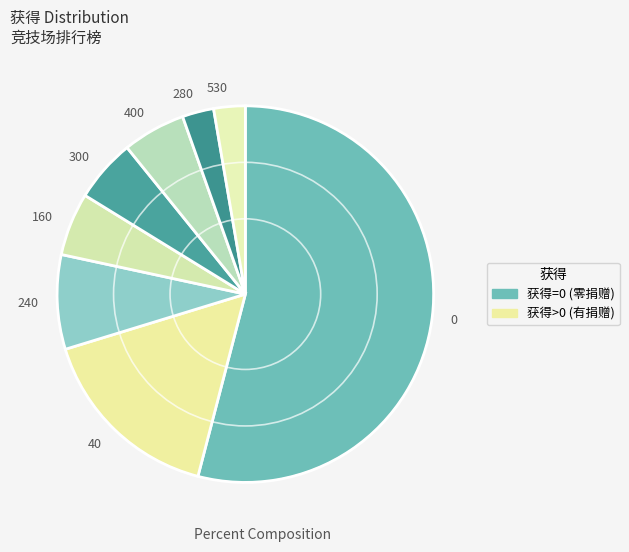

Between 300 and 530, which is larger?

300